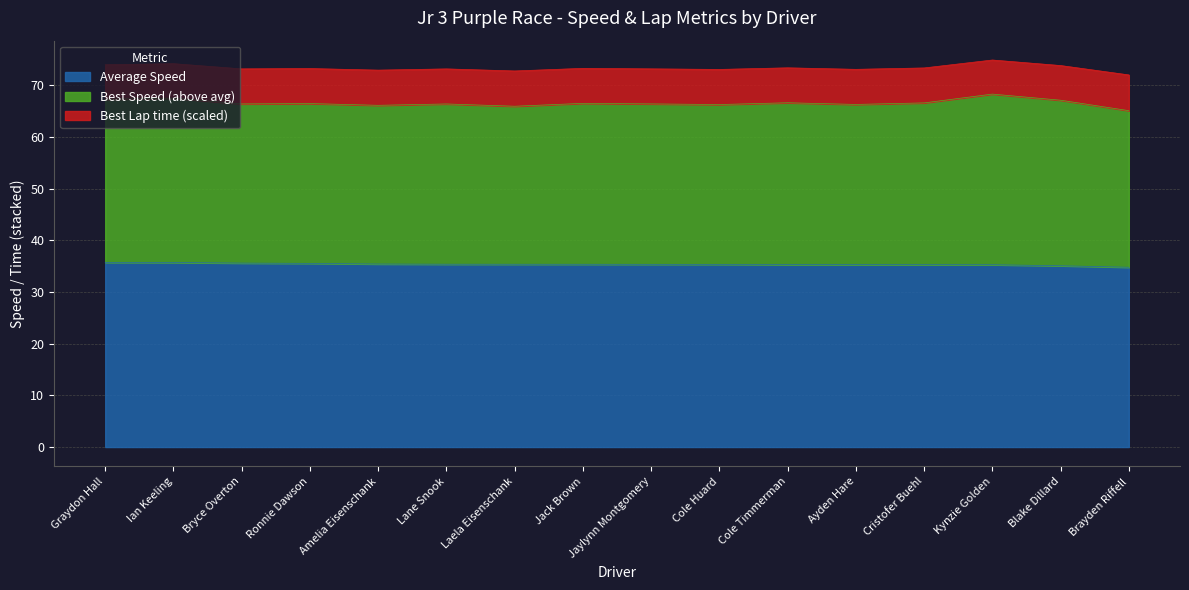

What is the label of the 7th point from the right?

Cole Huard